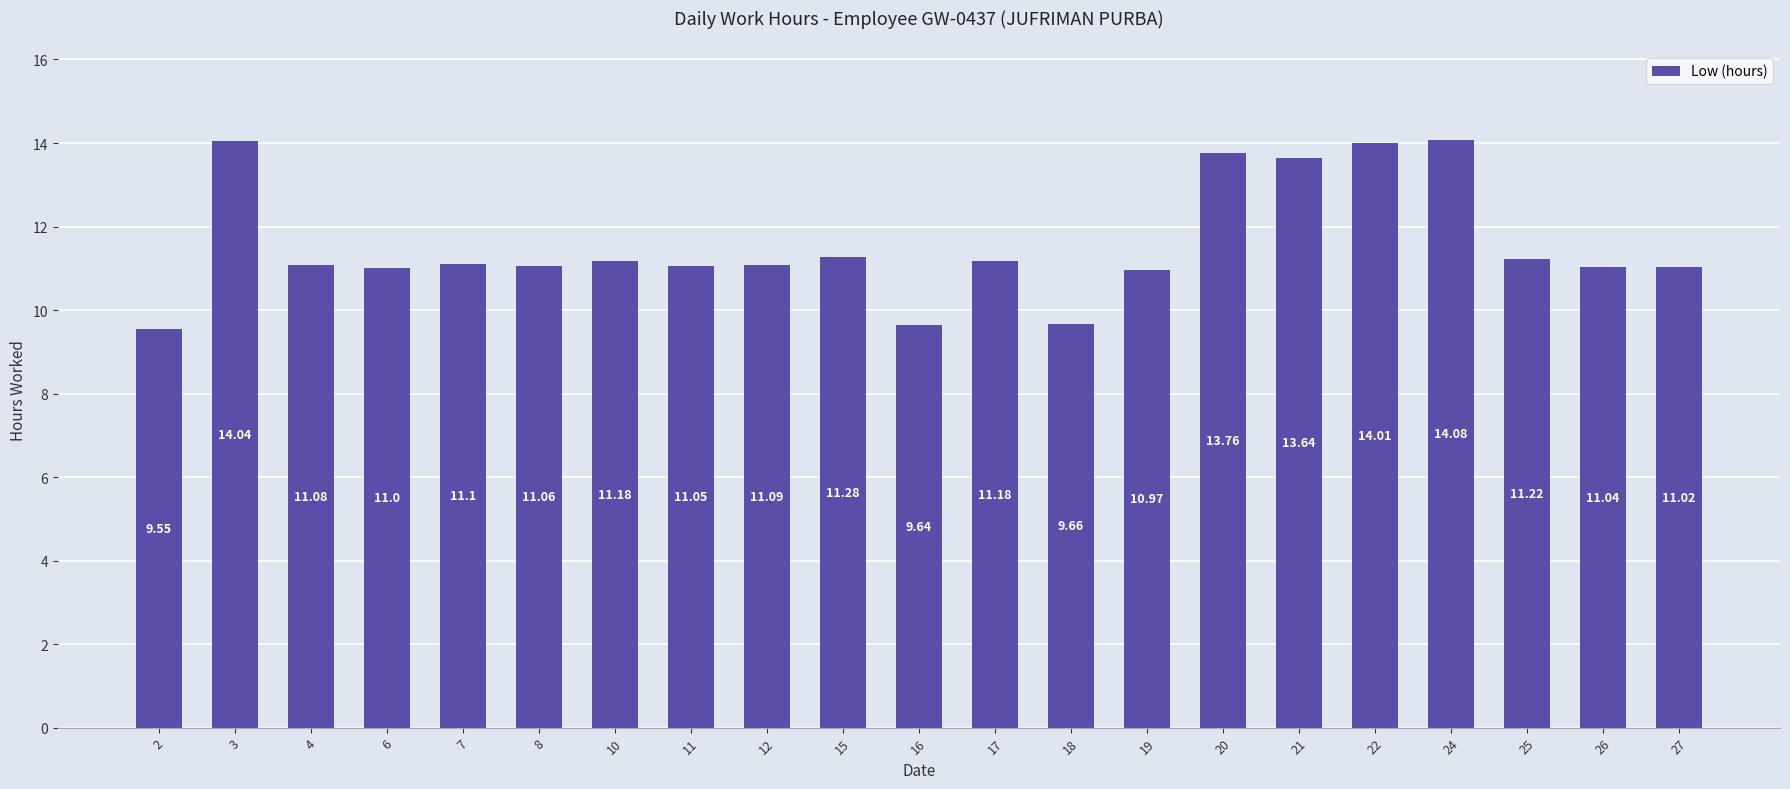

At which category does the chart reach its peak across all series?

24